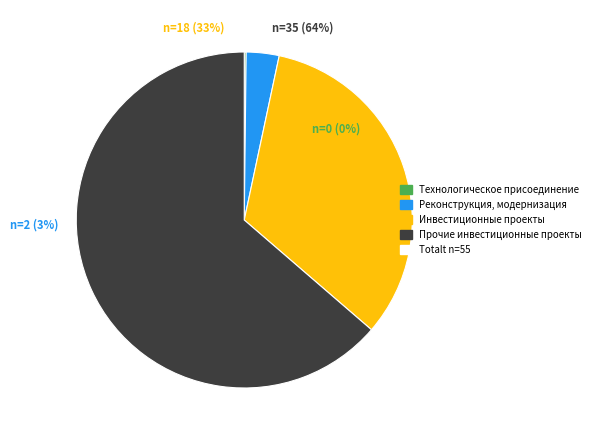

Rank the categories by value from highest to lowest.

Прочие инвестиционные проекты, Инвестиционные проекты, Реконструкция, модернизация, Технологическое присоединение